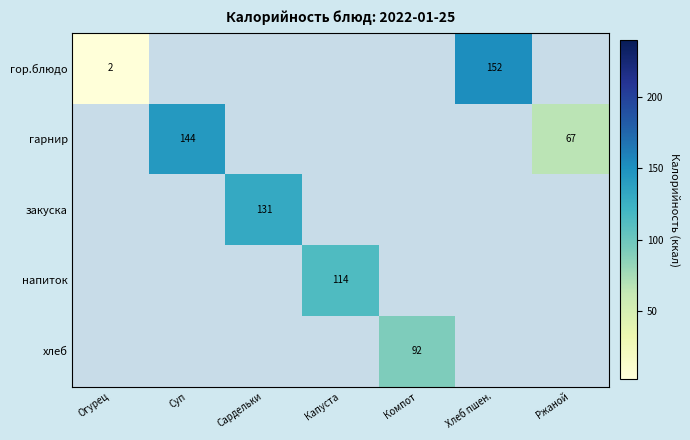

Count the number of data series in this chart.

5